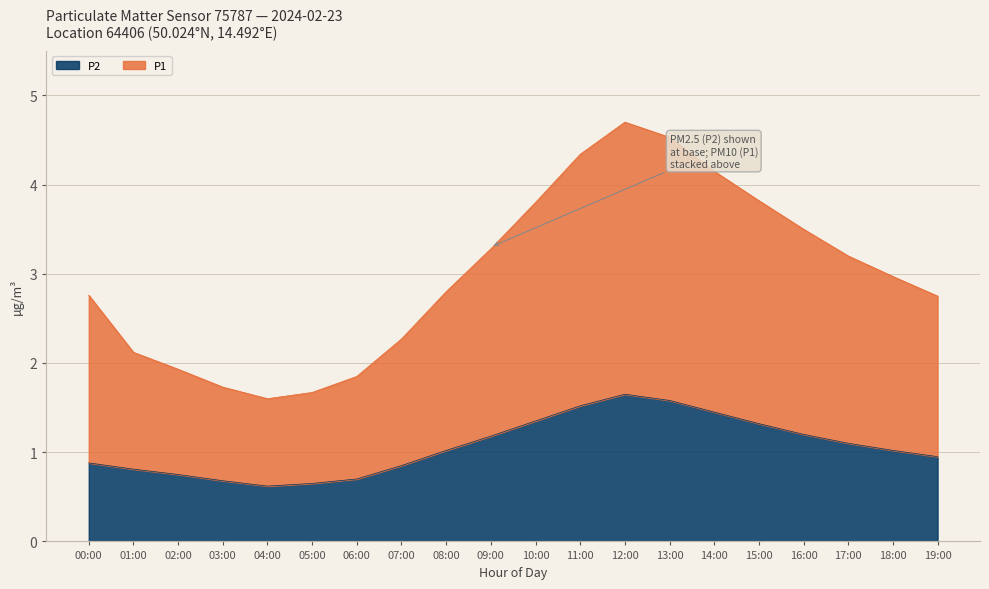

What is the difference between the P2 values at 04:00 and 13:00?

1.0